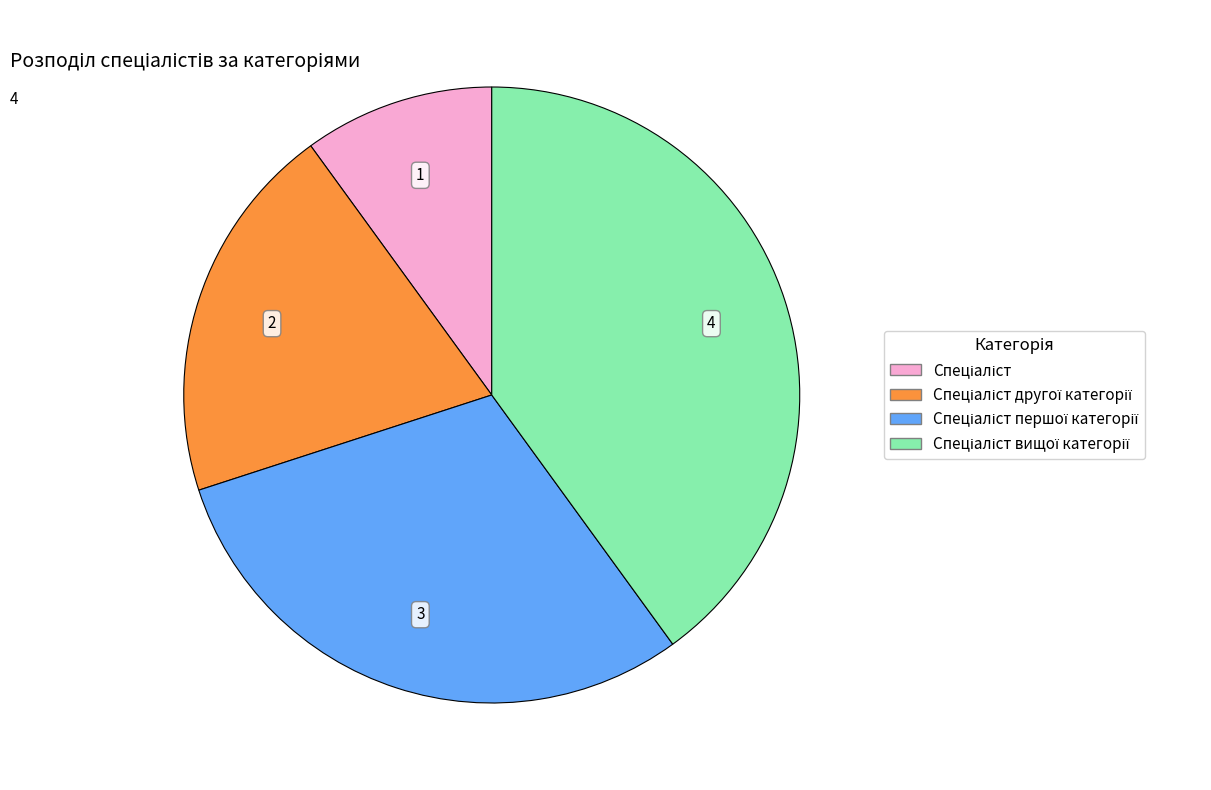

Does any single category account for the majority?

No